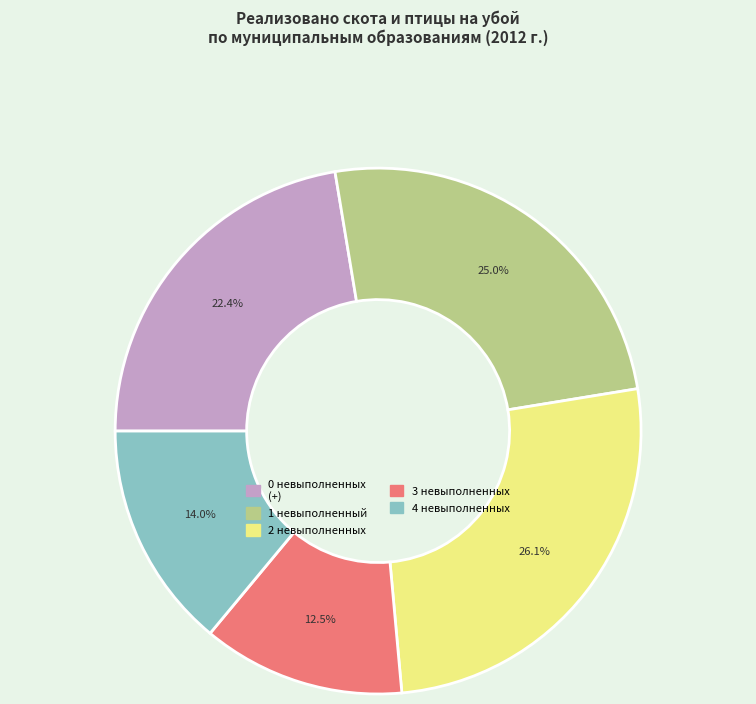

Is there any slice that represents more than half of the pie?

No